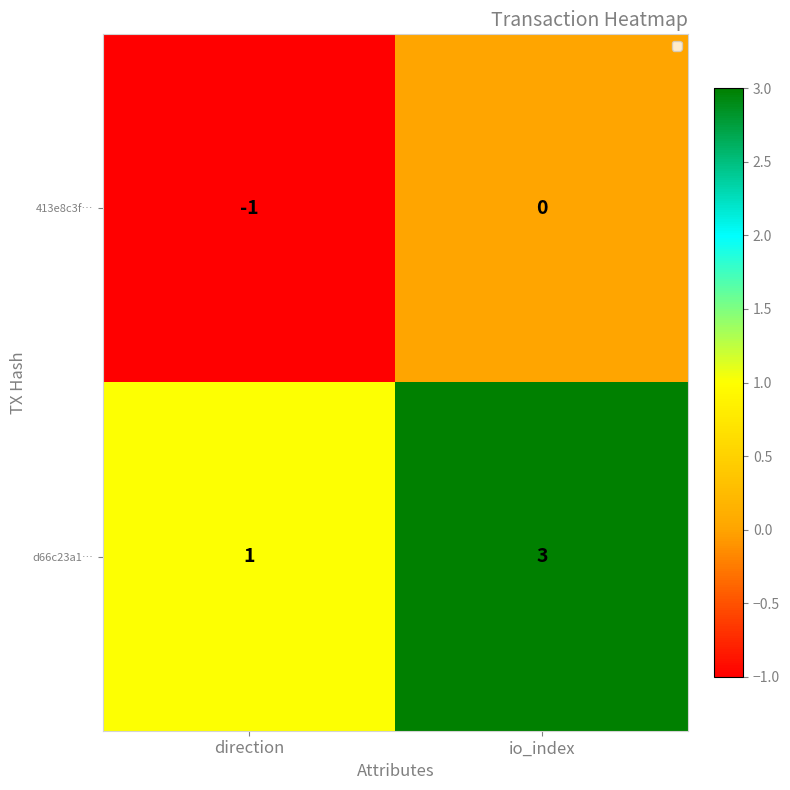

Which series has the largest total across all categories?

d66c23a1…